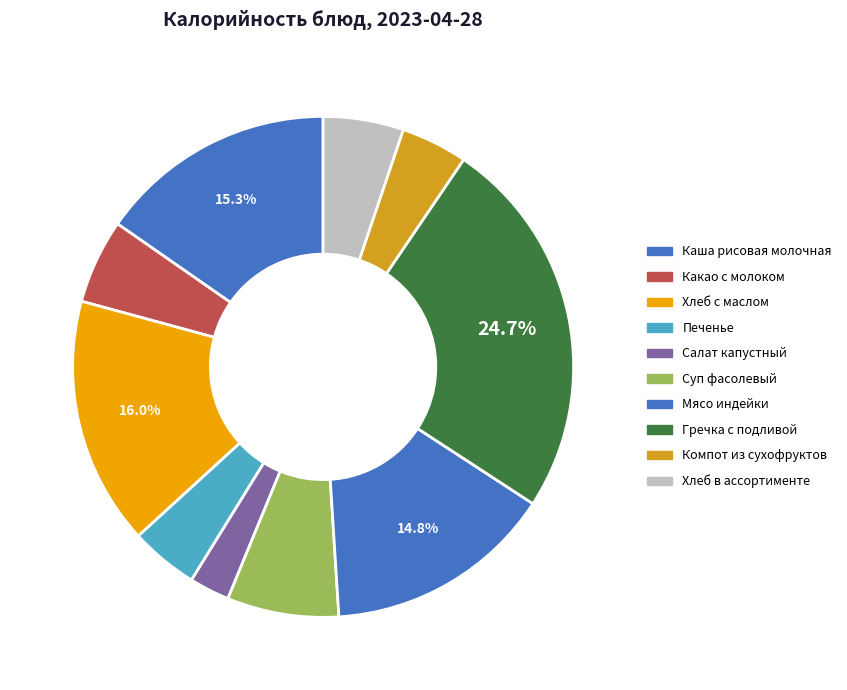

Combined, do Печенье and Каша рисовая молочная account for over 50%?

No